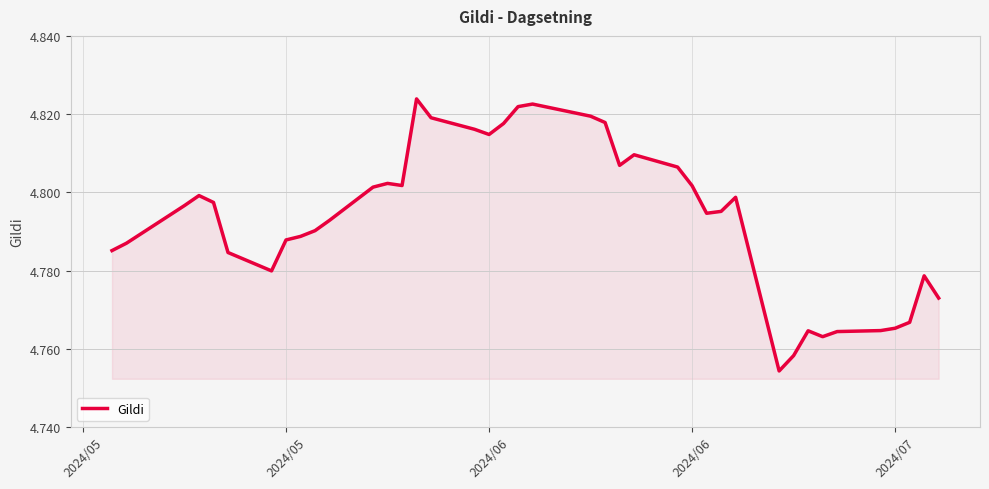

What is the sum of all values?

191.7